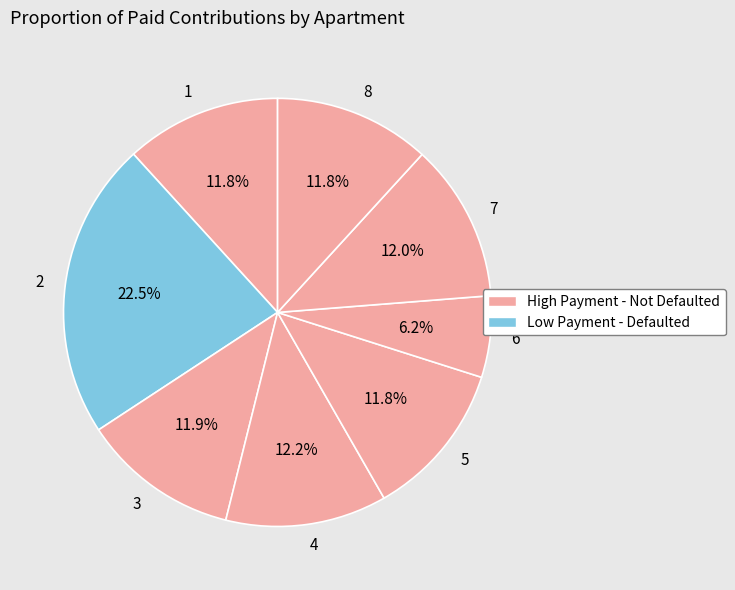

To the nearest percent, what is the average slice percentage?

12%